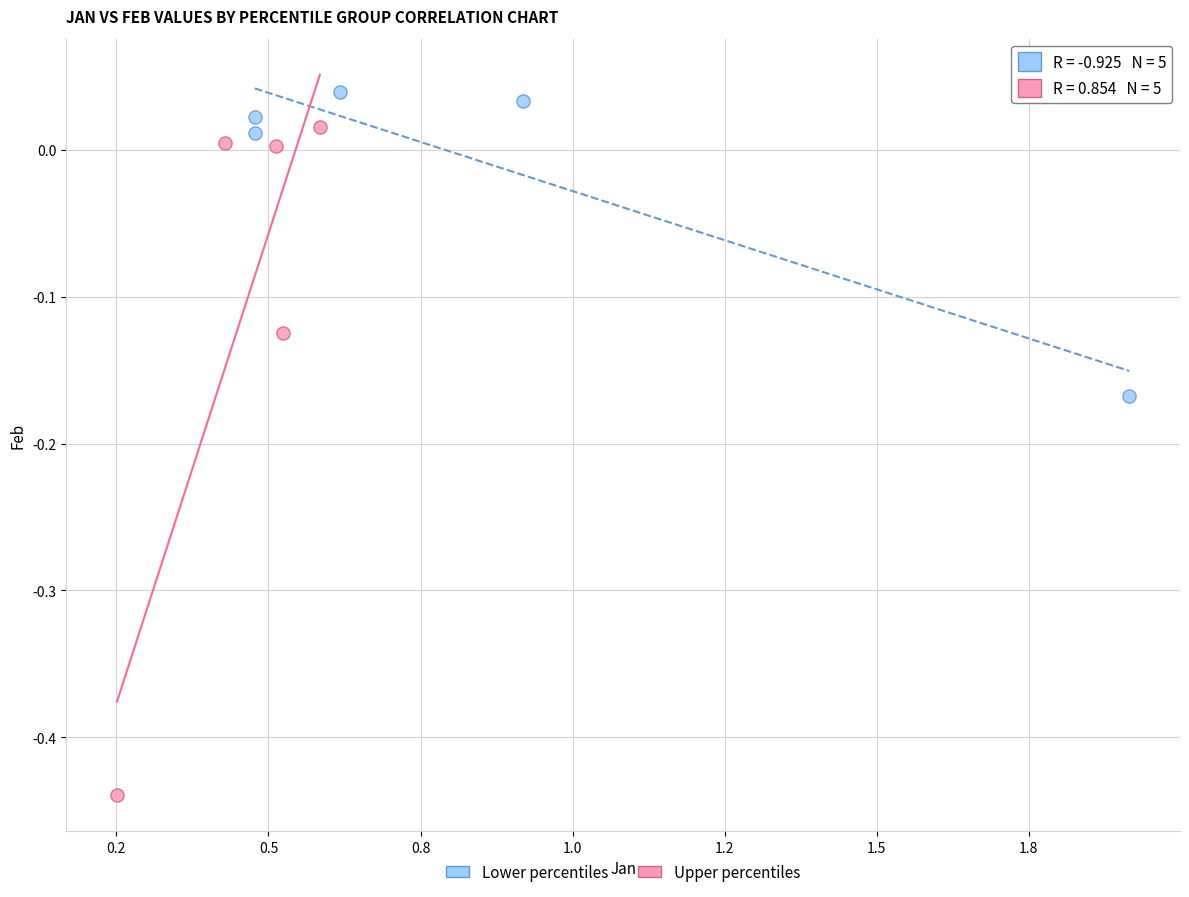

Which series contains the highest Y value?

Lower percentiles